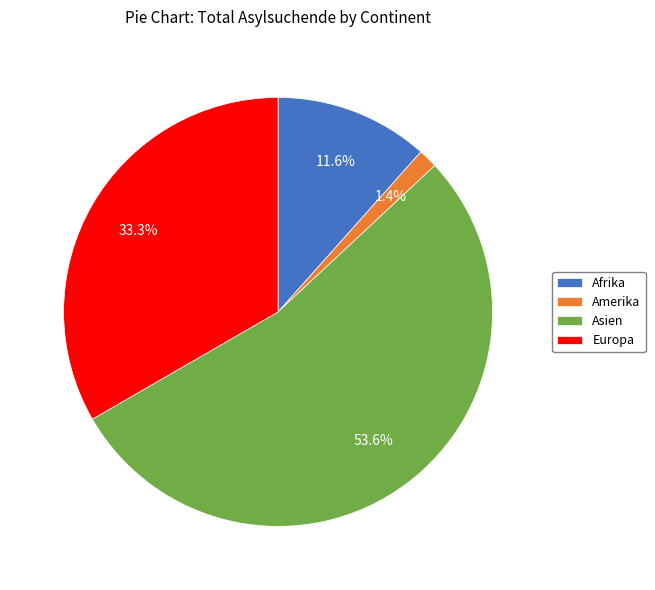

Is it true that Afrika is 6% of the pie?

False